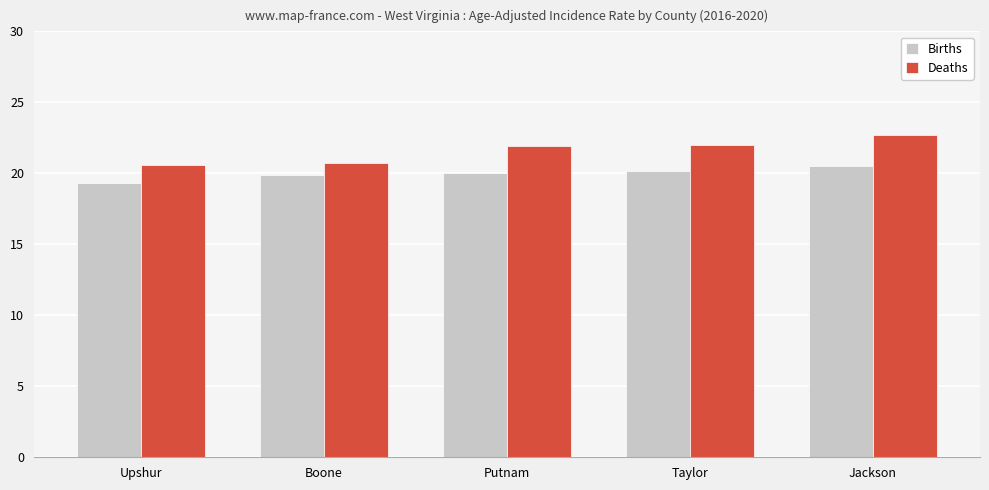

What is the minimum value for Deaths?

20.6